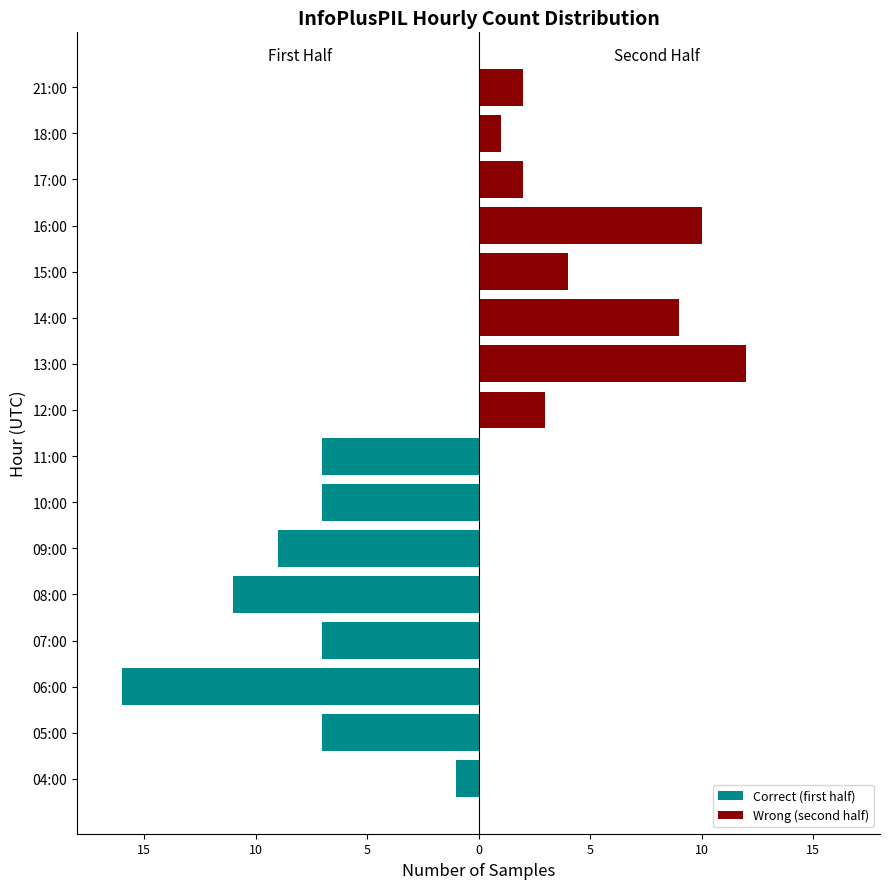

Between 10:00 and 07:00, which is larger?

10:00